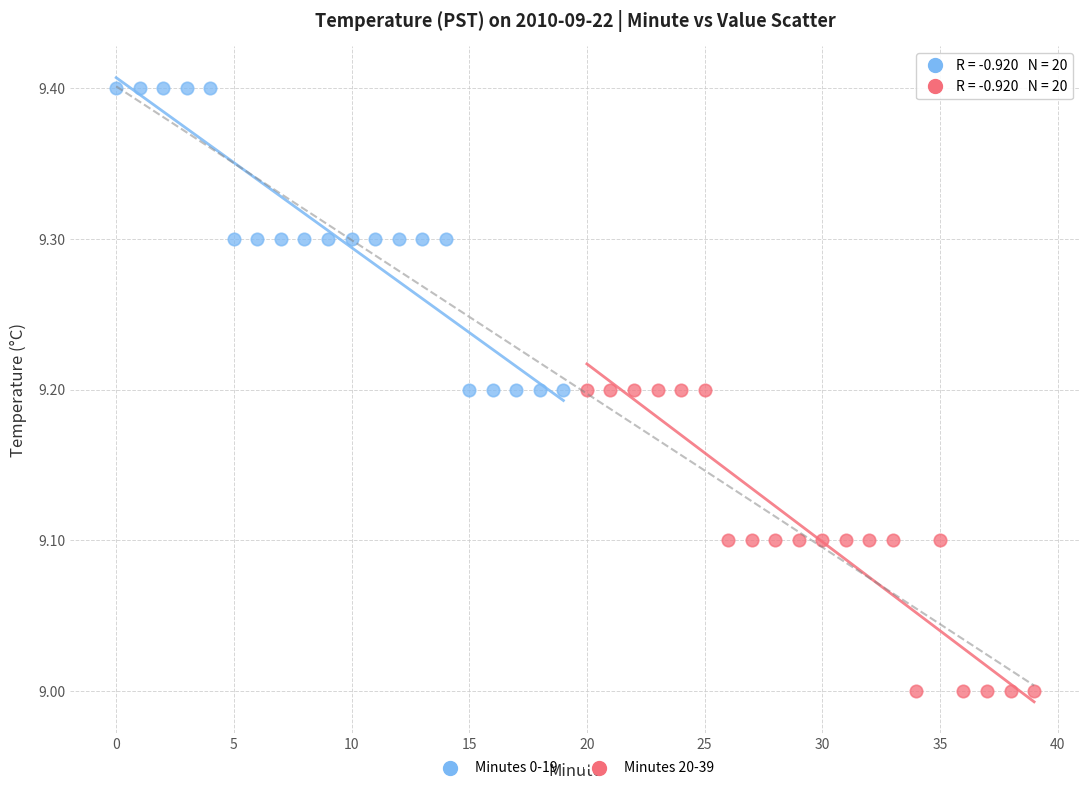

Which series reaches the maximum Y coordinate?

Minutes 0-19